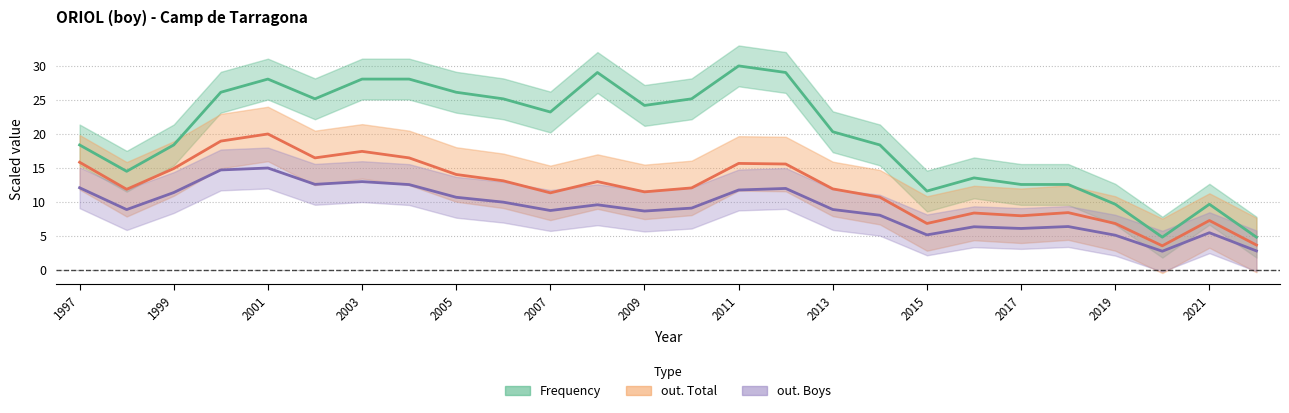

What is the difference between the out. Boys values at 2002 and 2021?

7.1